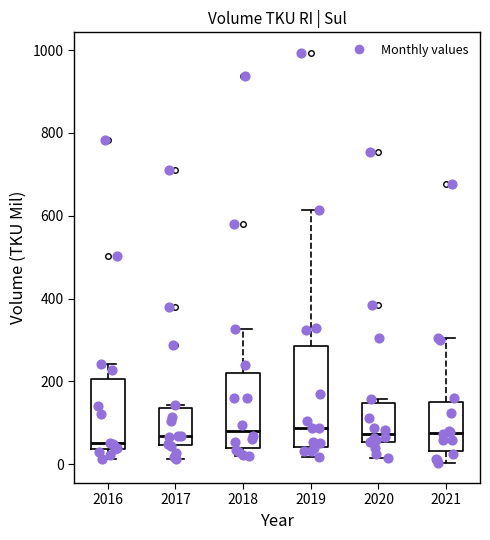

Where does the median line of the box at x = 2016 sit on the y-axis? The values are not printed on the chart, so give them approximately, as read against the axis.

60